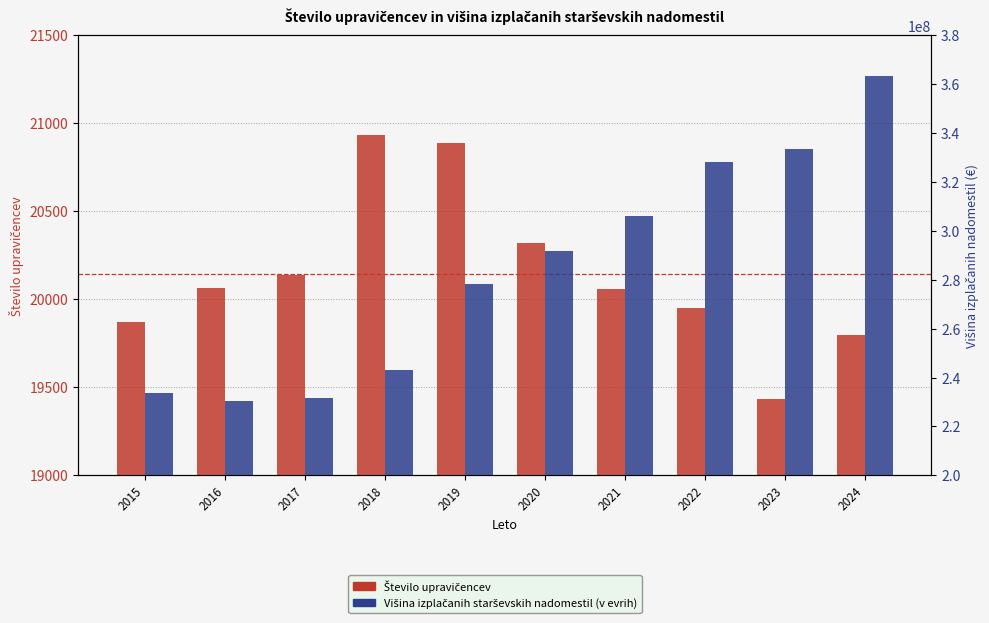

Where is Višina izplačanih starševskih nadomestil (v evrih) nearest to the value 296792094?

2020